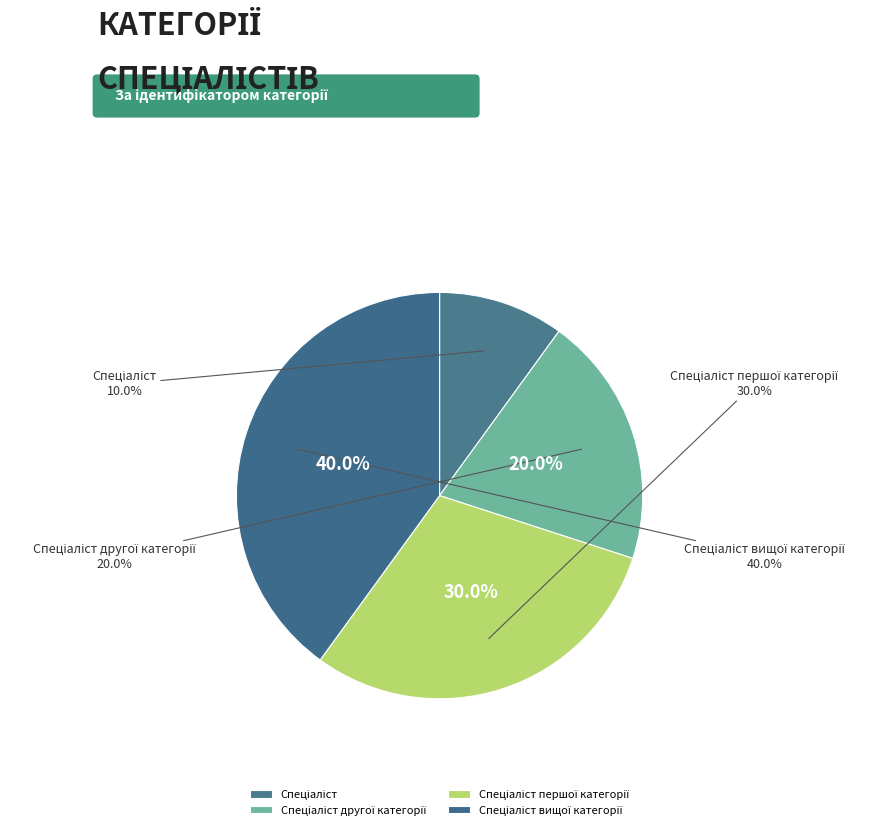

Which slice is the smallest?

Спеціаліст